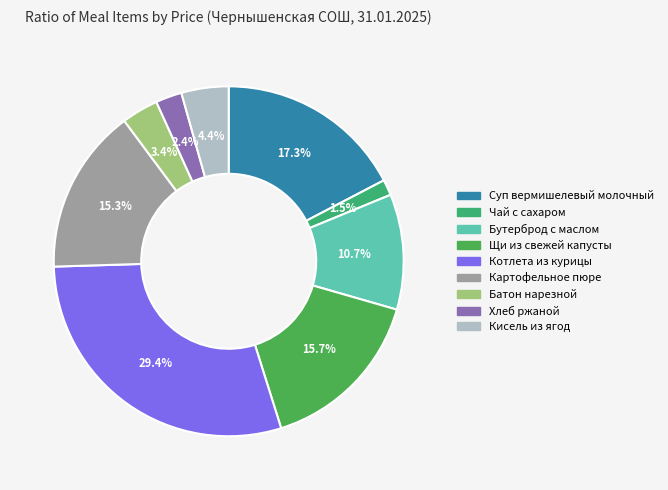

Approximately how many times larger is the value at Щи из свежей капусты compared to Котлета из курицы?

0.5